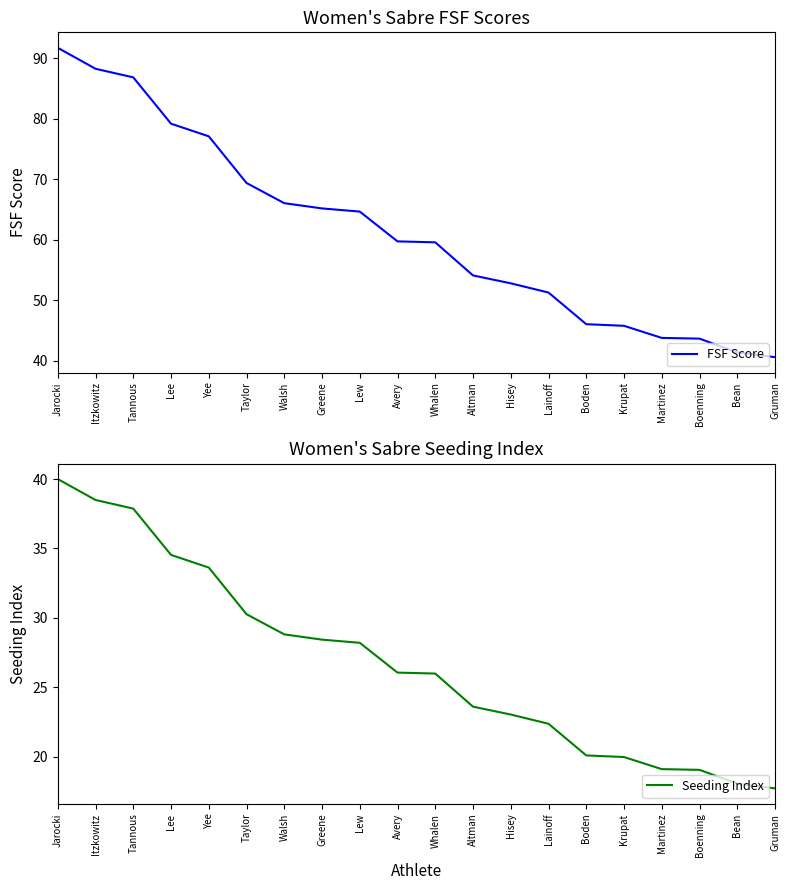

What is the sum of the Seeding Index values at Whalen and Altman?

49.6